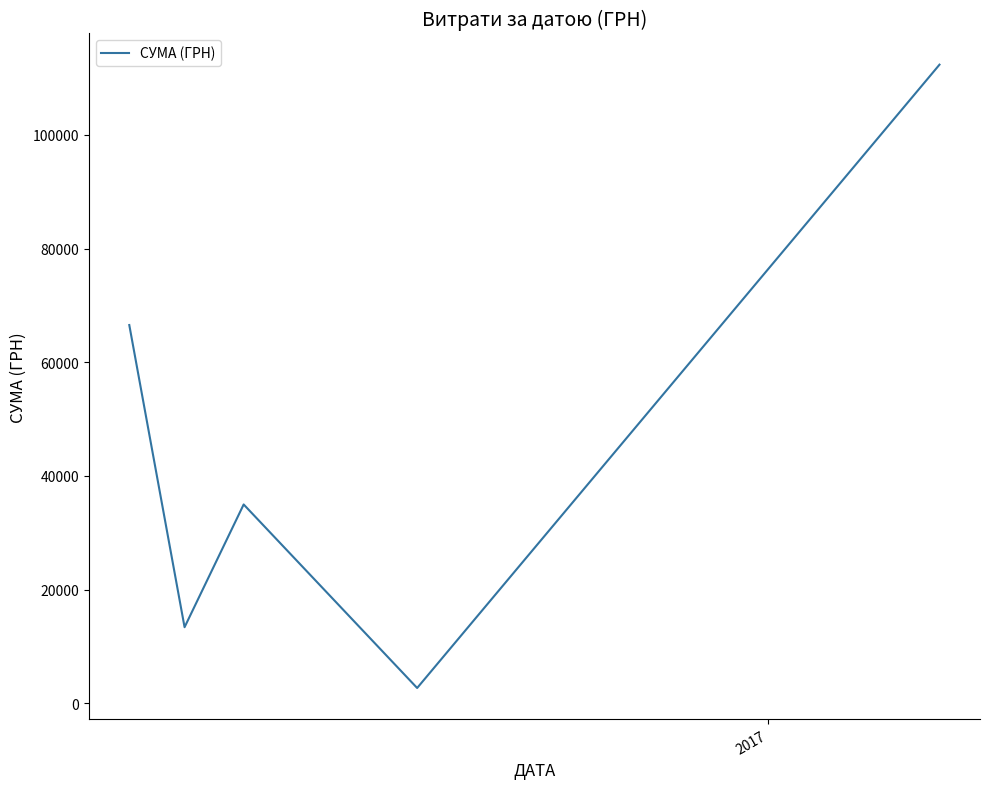

What is the greatest value displayed?

112359.0